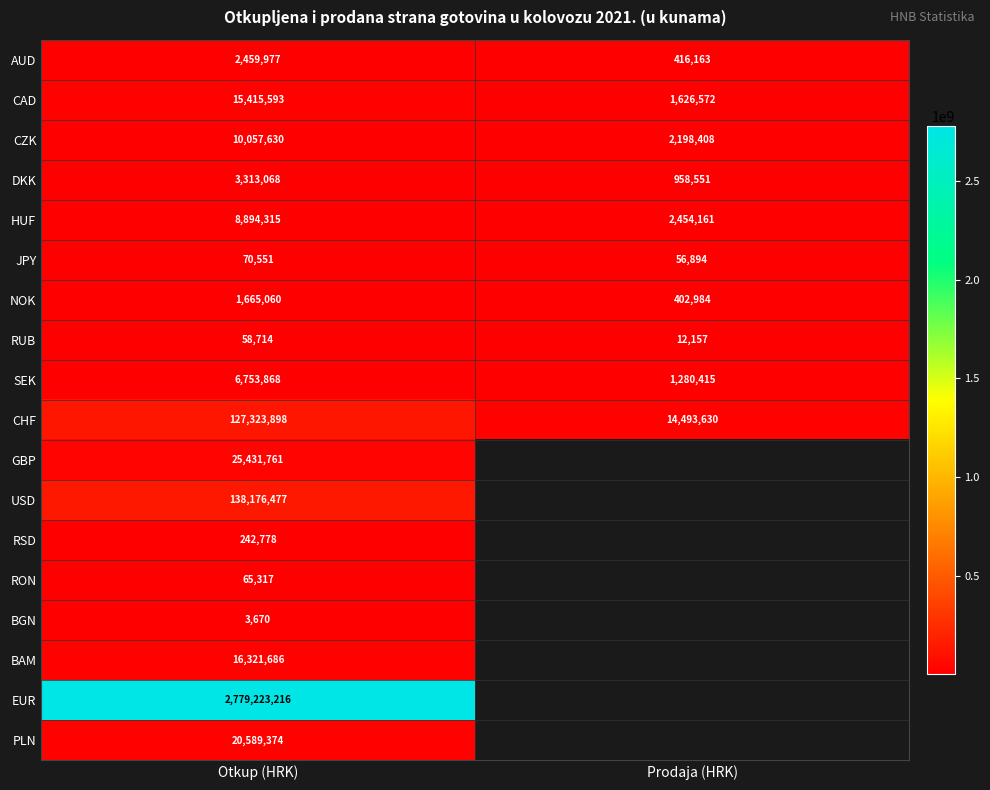

What is the sum of the RUB values at Otkup (HRK) and Prodaja (HRK)?

70871